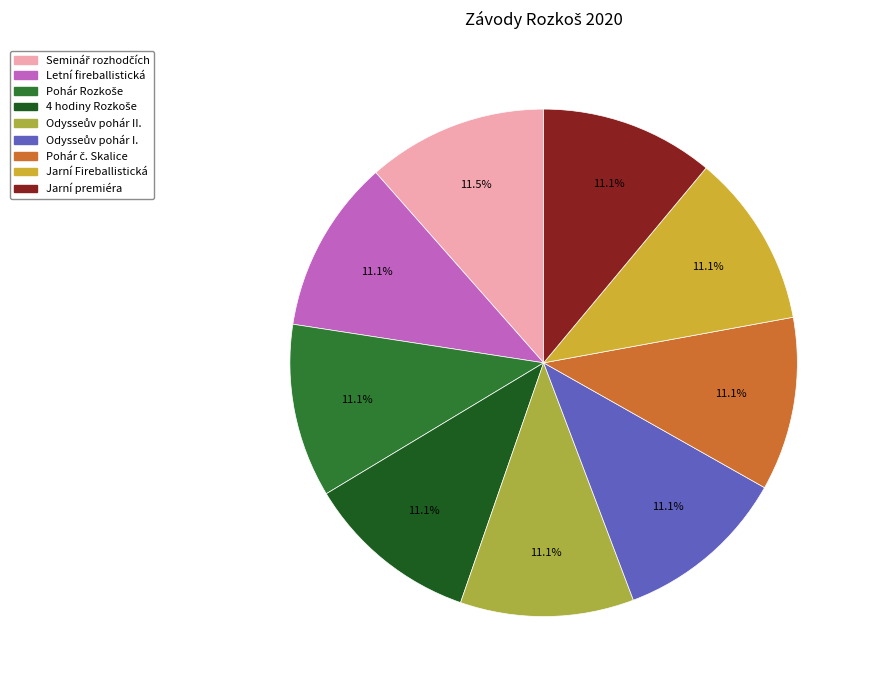

Is there any slice that represents more than half of the pie?

No